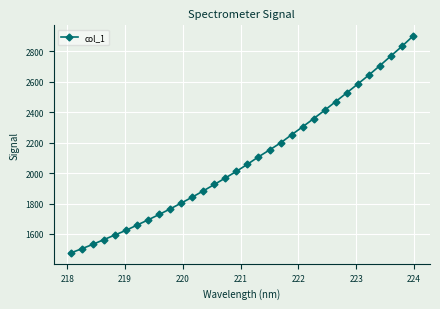

What is the value of the 5th point from the left?

1593.0